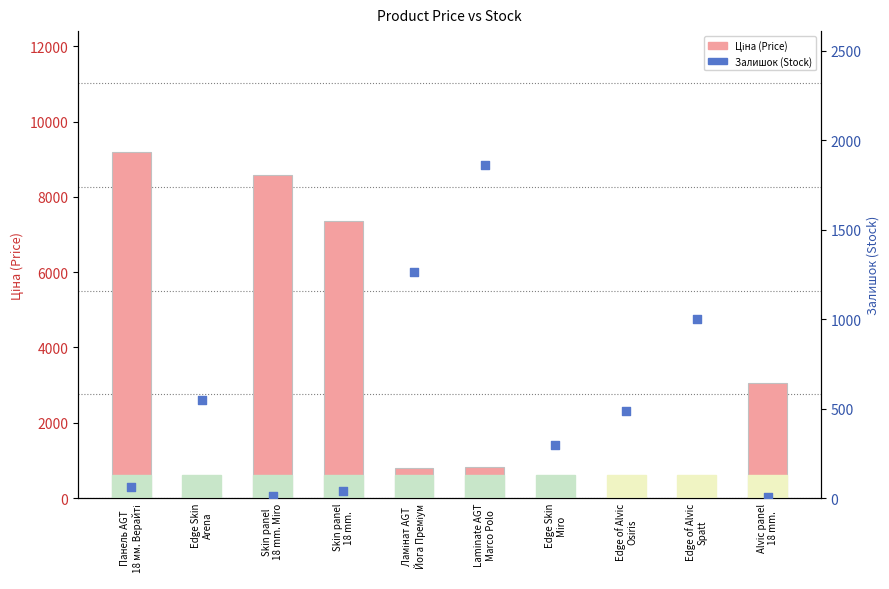

Which series has the largest total across all categories?

Ціна (Price)